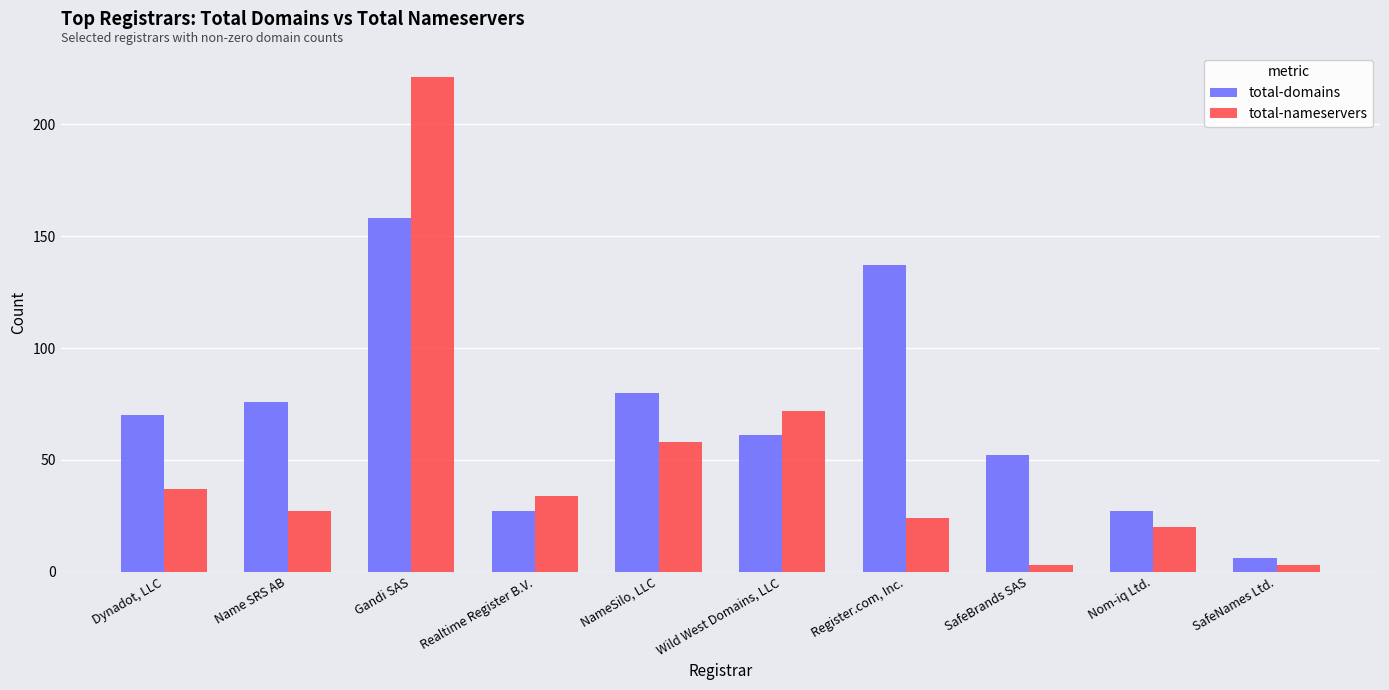

Reading right to left, list all the values displayed in this chart.

total-domains: SafeNames Ltd.=6	Nom-iq Ltd.=27	SafeBrands SAS=52	Register.com, Inc.=137	Wild West Domains, LLC=61	NameSilo, LLC=80	Realtime Register B.V.=27	Gandi SAS=158	Name SRS AB=76	Dynadot, LLC=70
total-nameservers: SafeNames Ltd.=3	Nom-iq Ltd.=20	SafeBrands SAS=3	Register.com, Inc.=24	Wild West Domains, LLC=72	NameSilo, LLC=58	Realtime Register B.V.=34	Gandi SAS=221	Name SRS AB=27	Dynadot, LLC=37